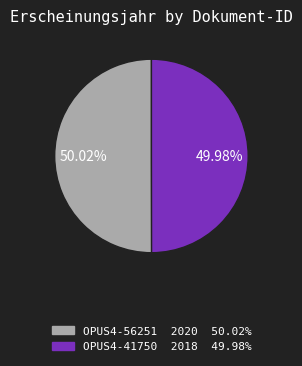

Is there a majority slice in this chart?

Yes